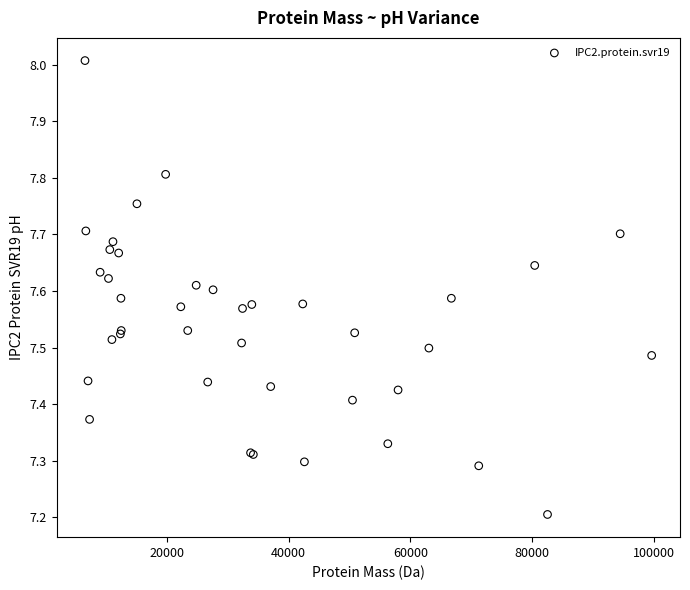

What Y value in the scatter plot is closest to 7?

7.2